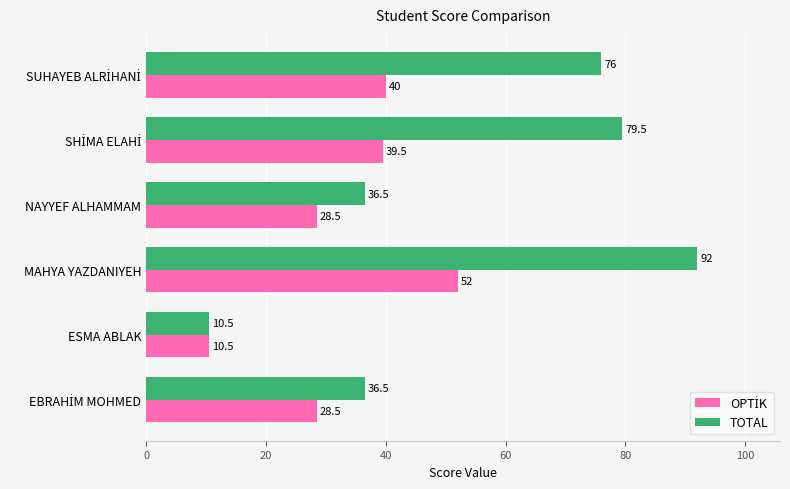

At which category is the sum across all series the highest?

MAHYA YAZDANIYEH